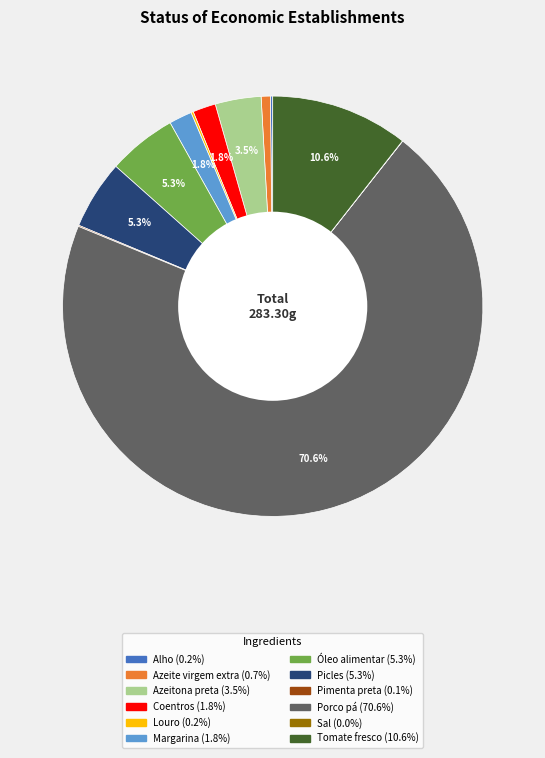

What is the total percentage of Margarina and Azeitona preta?

5.3%